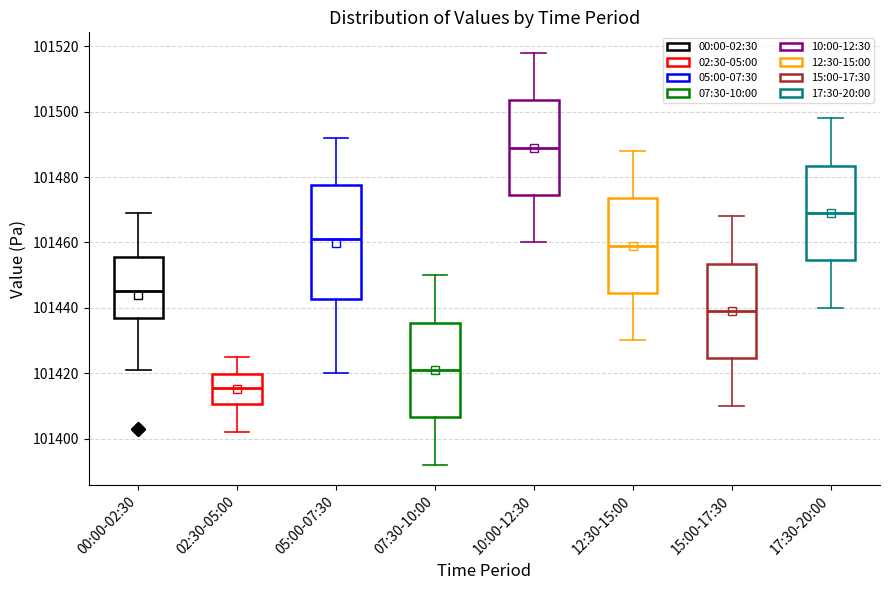

Reading left to right, transcribe this box plot: for each box, give where its median line is, the range the box spans, and where its two whiskers end, as read against the y-axis. The values are not printed on the chart, so give them approximately, as read against the axis.

00:00-02:30: median 101446, box 101438 to 101456, whiskers 101422 to 101470
02:30-05:00: median 101416, box 101410 to 101420, whiskers 101402 to 101426
05:00-07:30: median 101462, box 101442 to 101478, whiskers 101420 to 101492
07:30-10:00: median 101422, box 101406 to 101436, whiskers 101392 to 101450
10:00-12:30: median 101490, box 101474 to 101504, whiskers 101460 to 101518
12:30-15:00: median 101460, box 101444 to 101474, whiskers 101430 to 101488
15:00-17:30: median 101440, box 101424 to 101454, whiskers 101410 to 101468
17:30-20:00: median 101470, box 101454 to 101484, whiskers 101440 to 101498